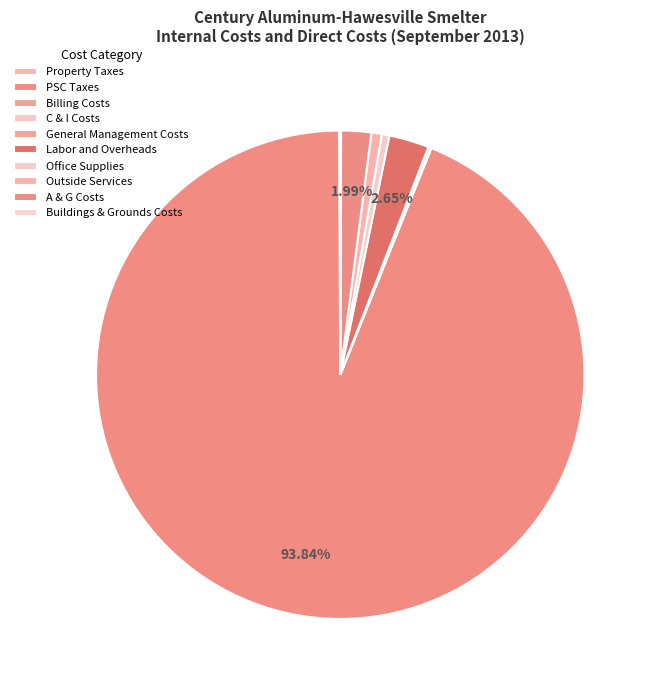

Combined, do C & I Costs and Outside Services account for over 50%?

No